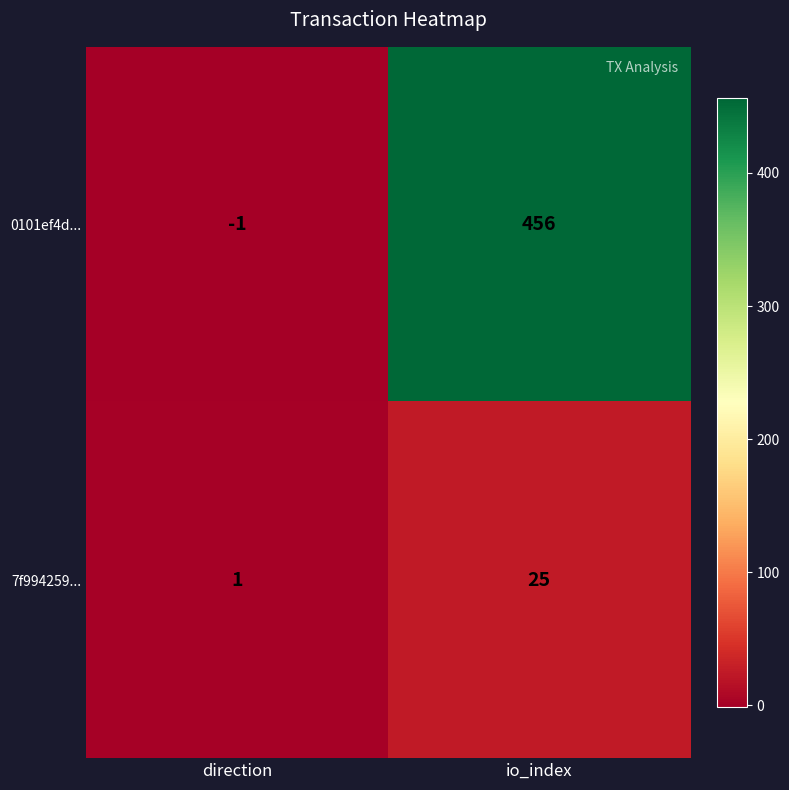

At which category does the chart reach its minimum across all series?

direction